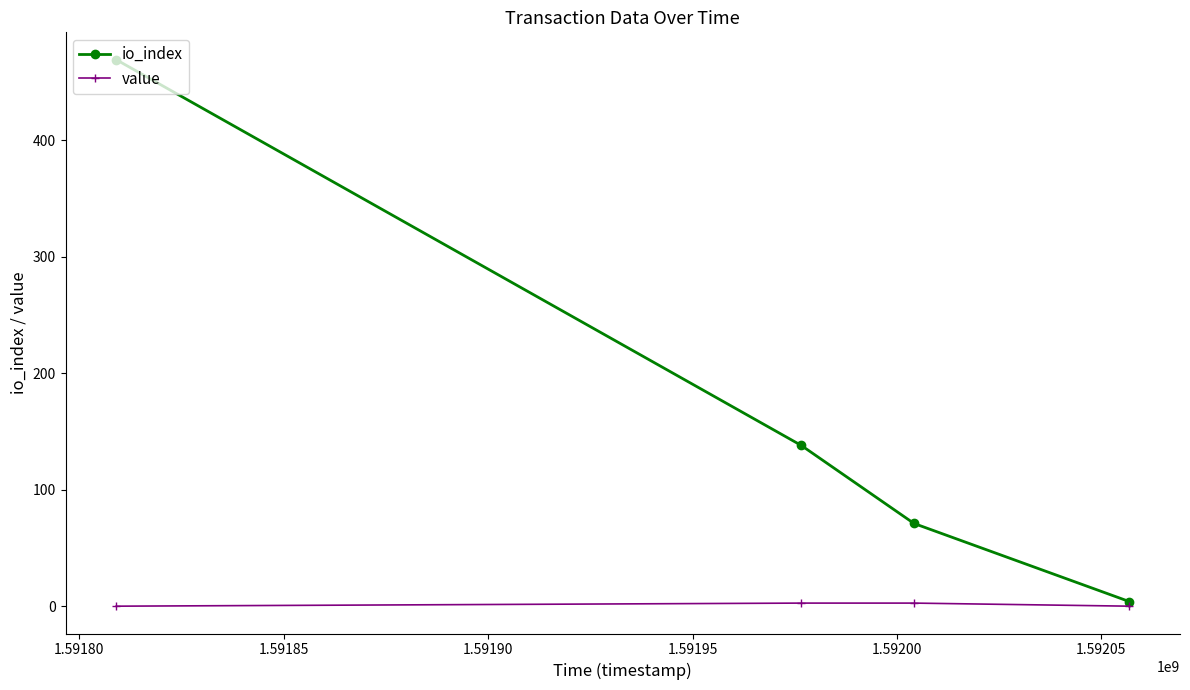

True or false: io_index has more than 2 interior local peaks.

False